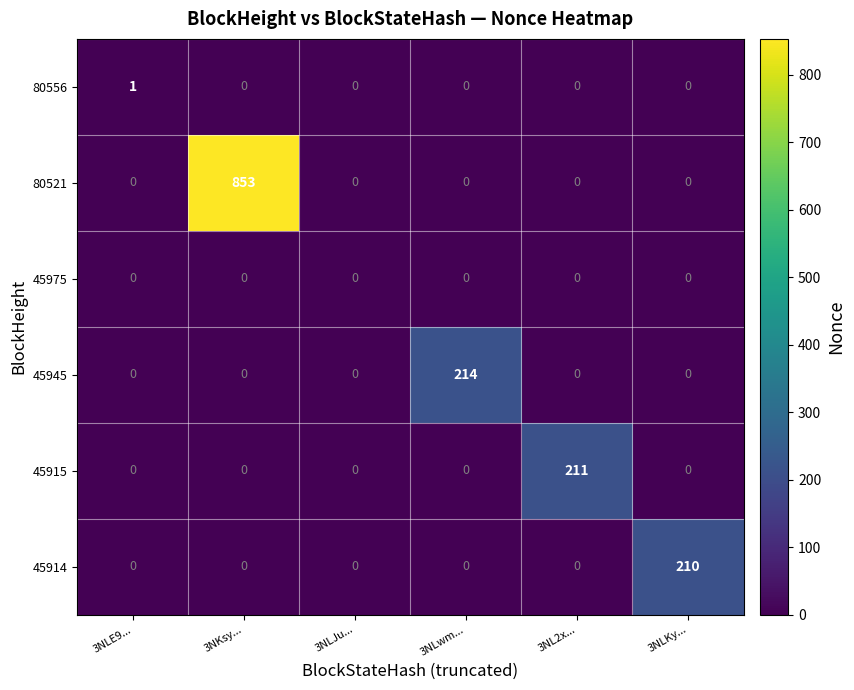

Rank the series by their maximum value, from highest to lowest.

80521, 45945, 45915, 45914, 80556, 45975